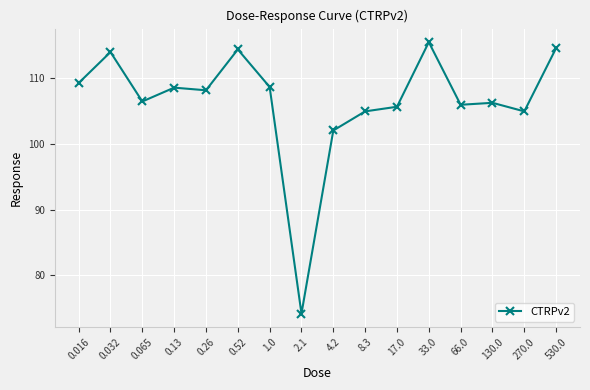

What position from the left is 17.0?

11